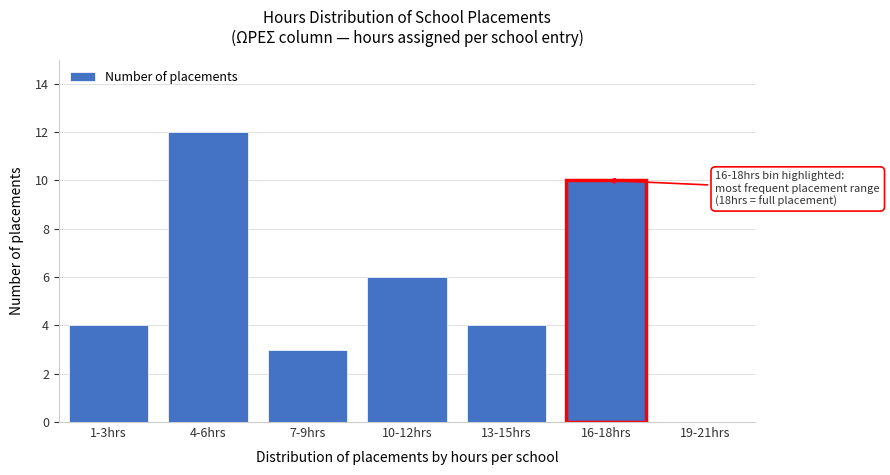

Reading left to right, what are all the values shown in this chart?

1-3hrs=4	4-6hrs=12	7-9hrs=3	10-12hrs=6	13-15hrs=4	16-18hrs=10	19-21hrs=0